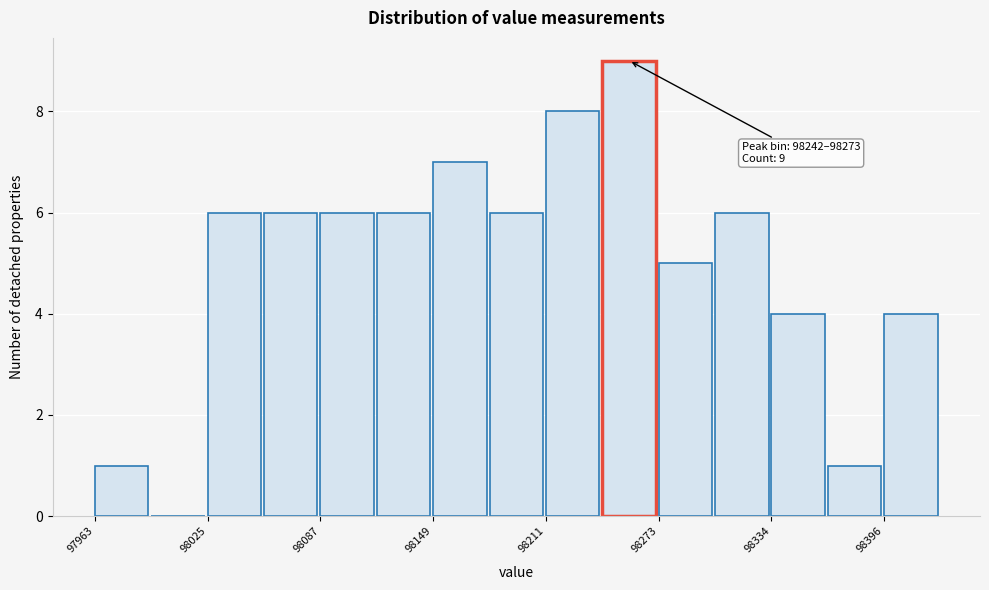

Read against the x-axis, roughly where is the centre of the tallest bar?

98260